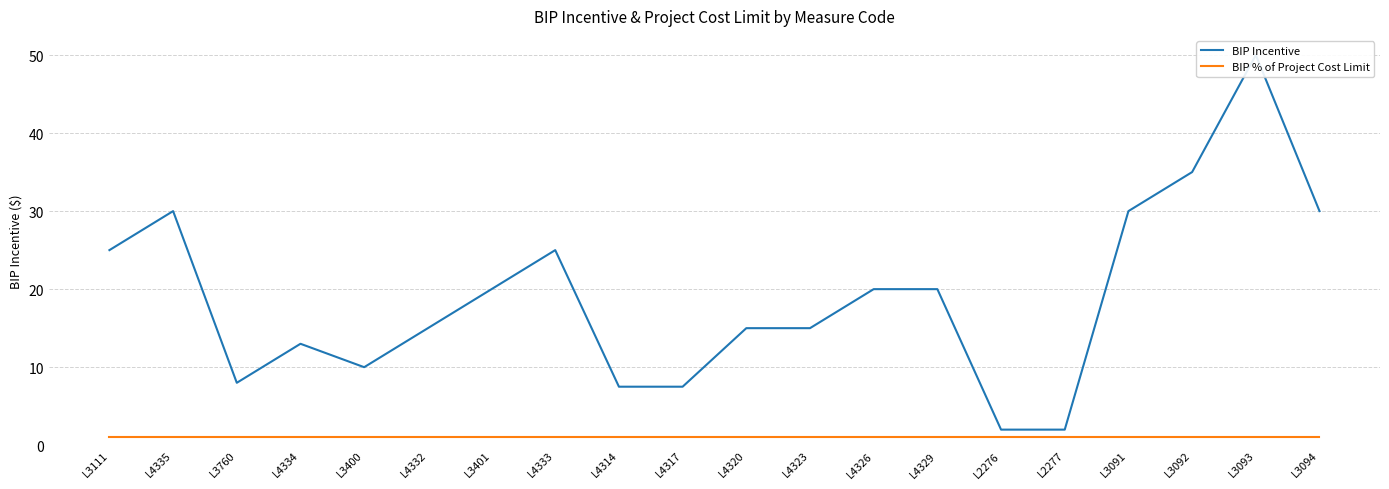

What is the difference between the maximum and second lowest values in the BIP Incentive series?

48.0